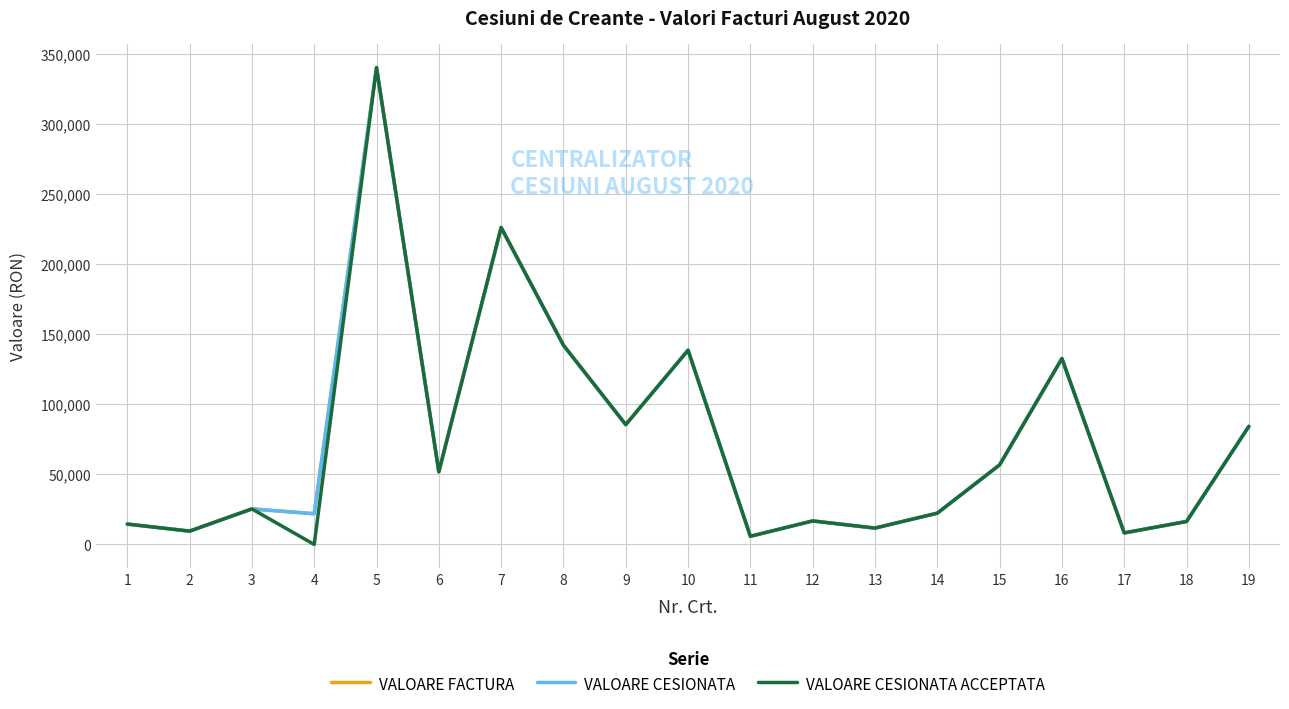

What is the difference between the maximum and second lowest values in the VALOARE CESIONATA series?

332196.9